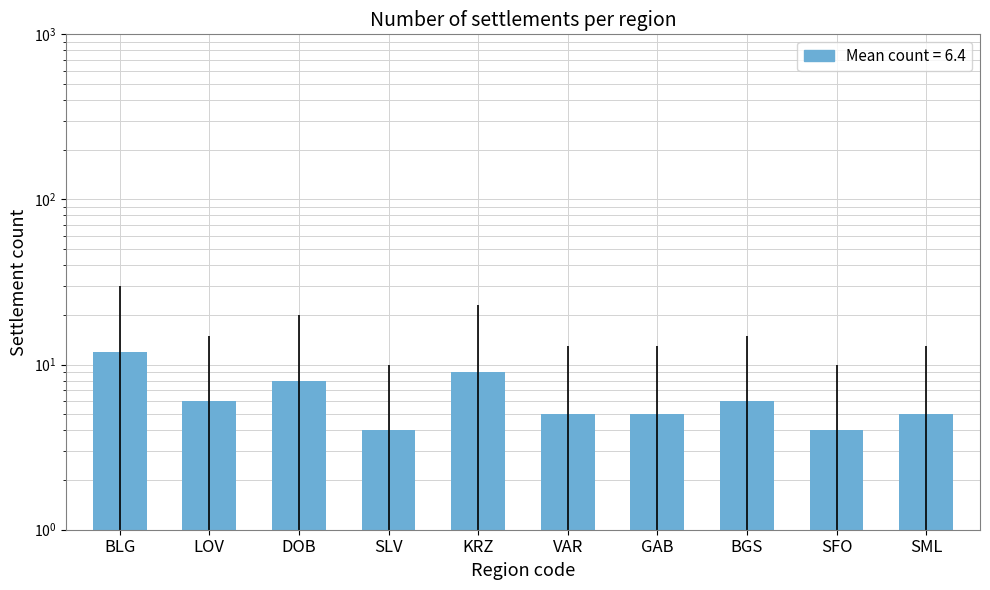

Read the value at SFO.

4